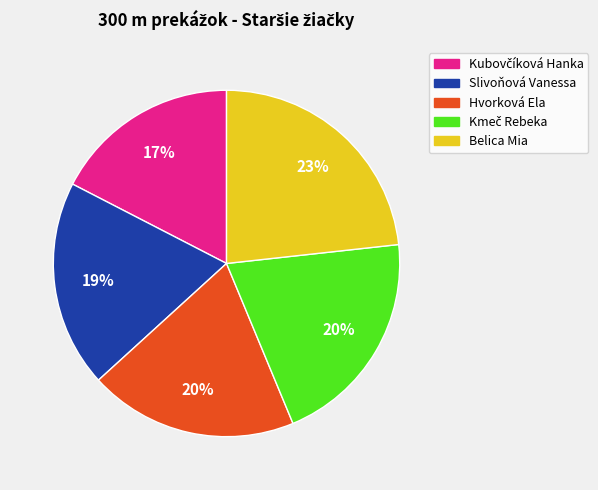

How many slices are in this pie chart?

5